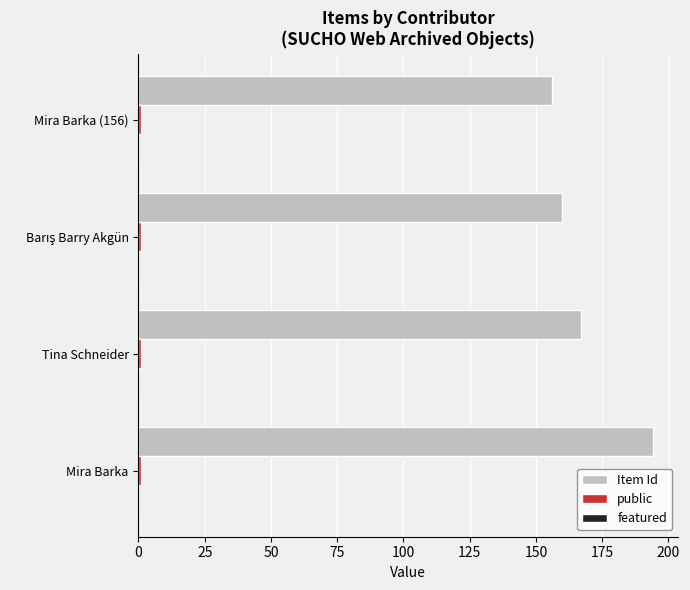

The Item Id series shows 167 at Tina Schneider. True or false?

True